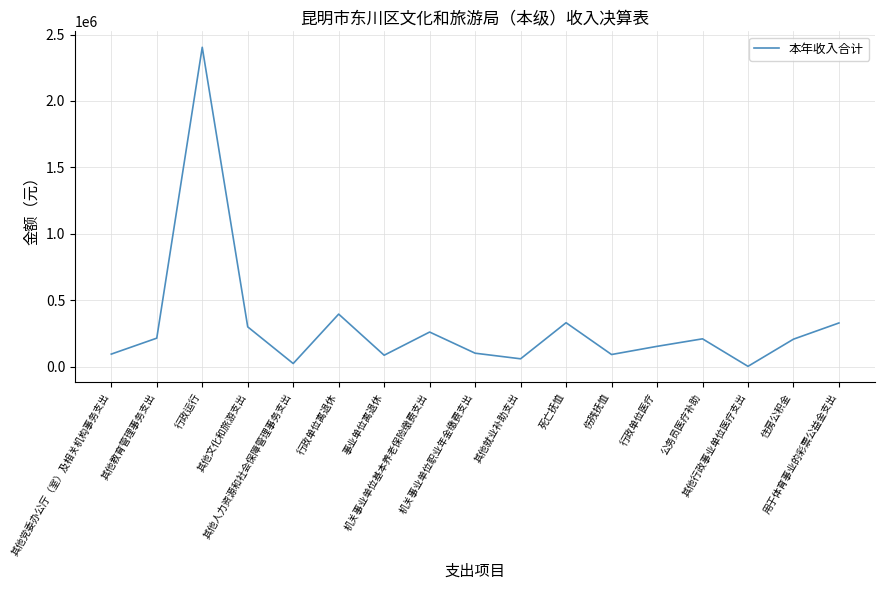

What is the greatest value displayed?

2404182.3